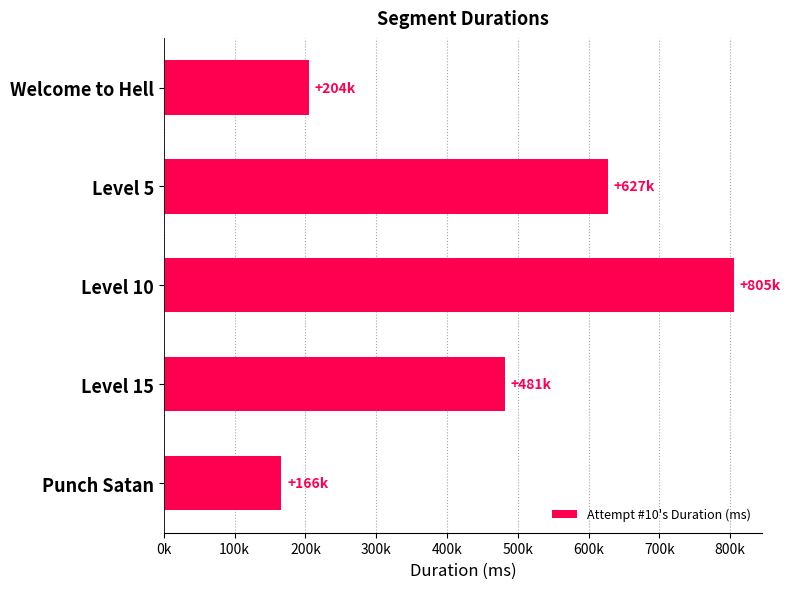

Are the bars horizontal?

Yes